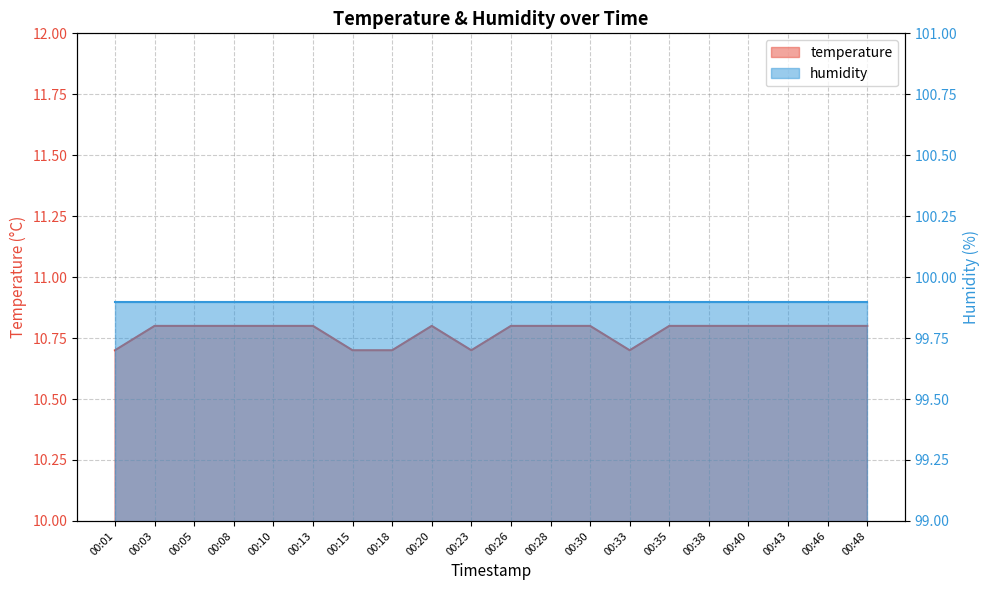

What is the value of the 7th point from the left?

10.7